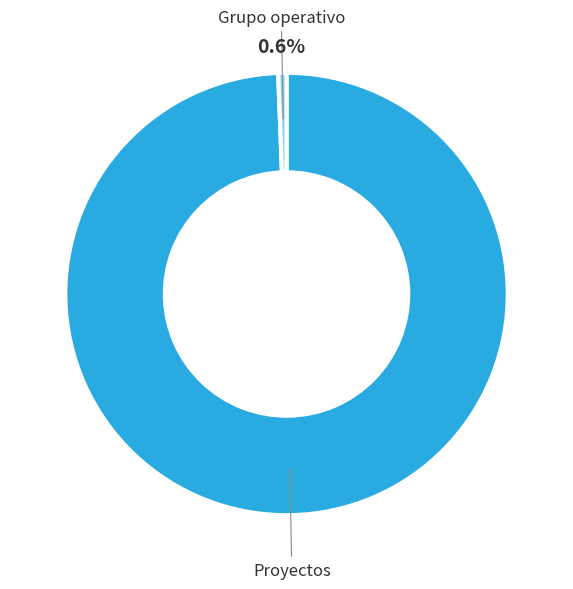

Does Proyectos represent more than half of the total?

Yes